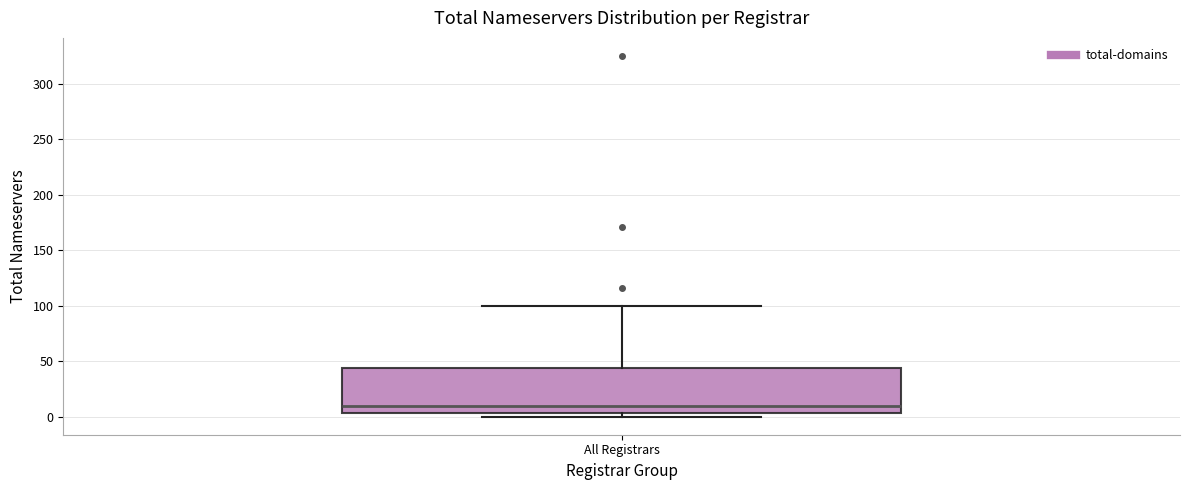

Transcribe this box plot: give where the median line is, the range the box spans, and where the two whiskers end, as read against the y-axis. The values are not printed on the chart, so give them approximately, as read against the axis.

median 10, box 5 to 45, whiskers 0 to 100